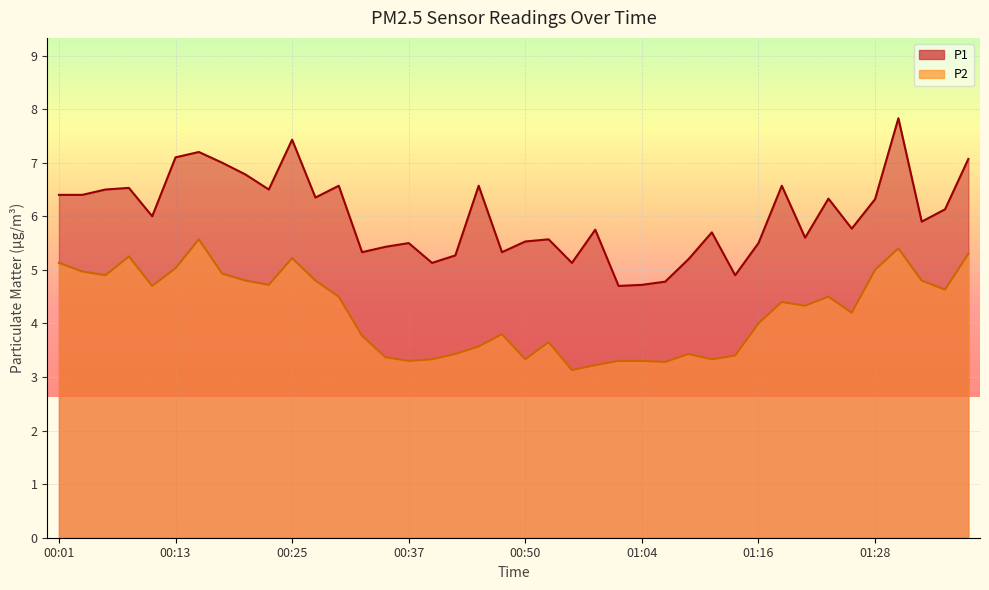

Is the value of P2 at 00:11 greater than the value of P1 at 00:25?

No